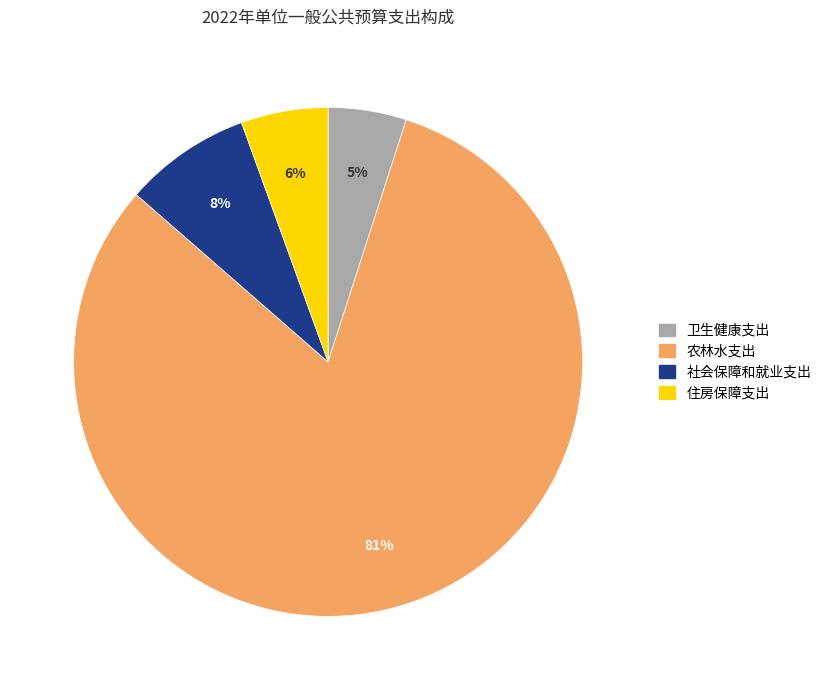

Combined, do 卫生健康支出 and 住房保障支出 account for over 50%?

No